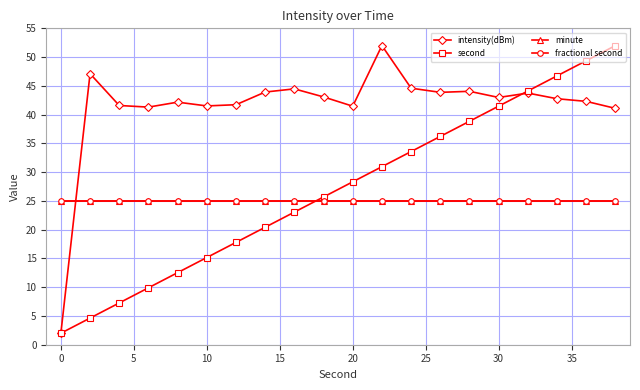

Does the chart have visible grid lines?

Yes